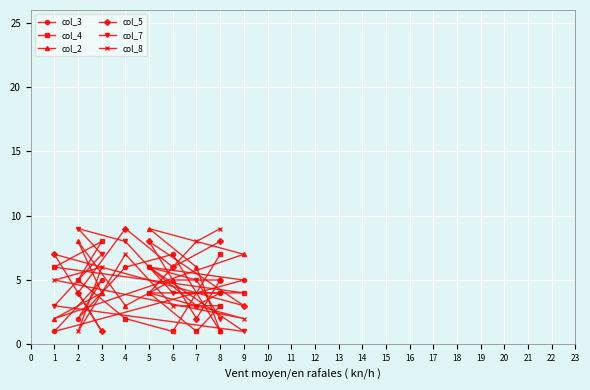

Is the value of col_2 at 1 greater than the value of col_5 at 1?

No